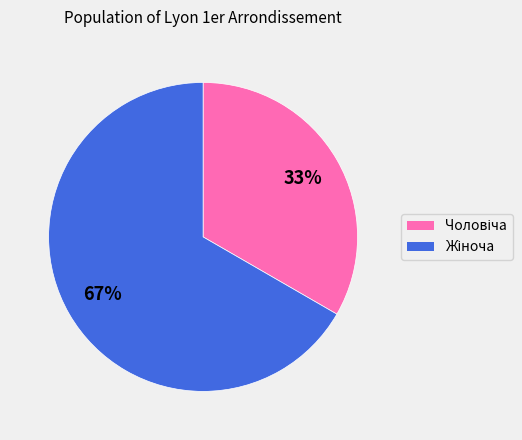

To the nearest percent, what is the average slice percentage?

50%